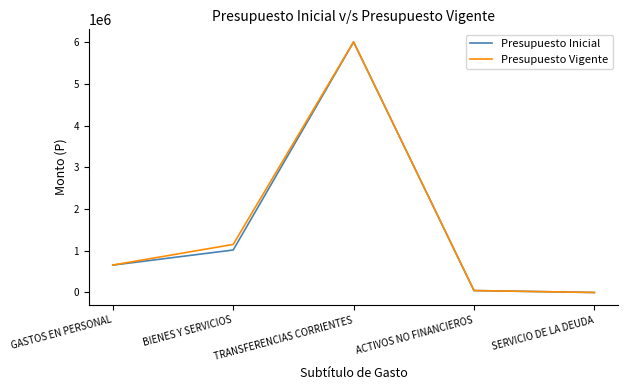

How many lines are shown in the chart?

2